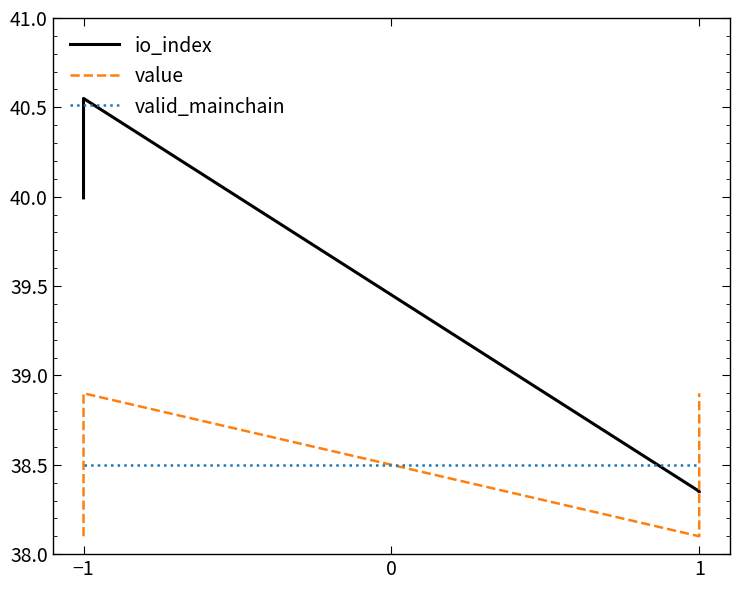

Count the number of data series in this chart.

3